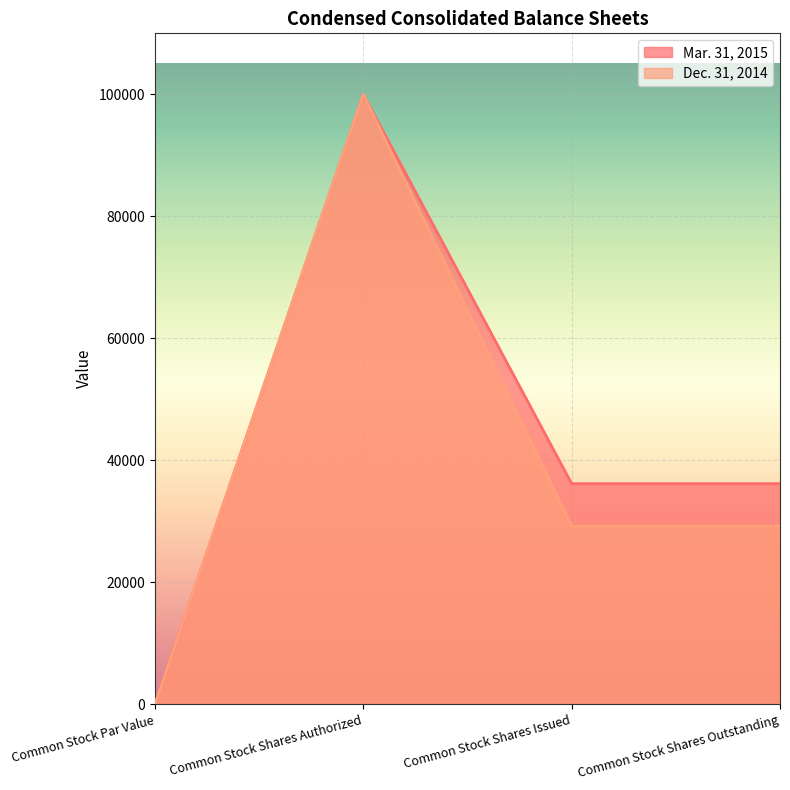

What position from the left is Common Stock Shares Outstanding?

4